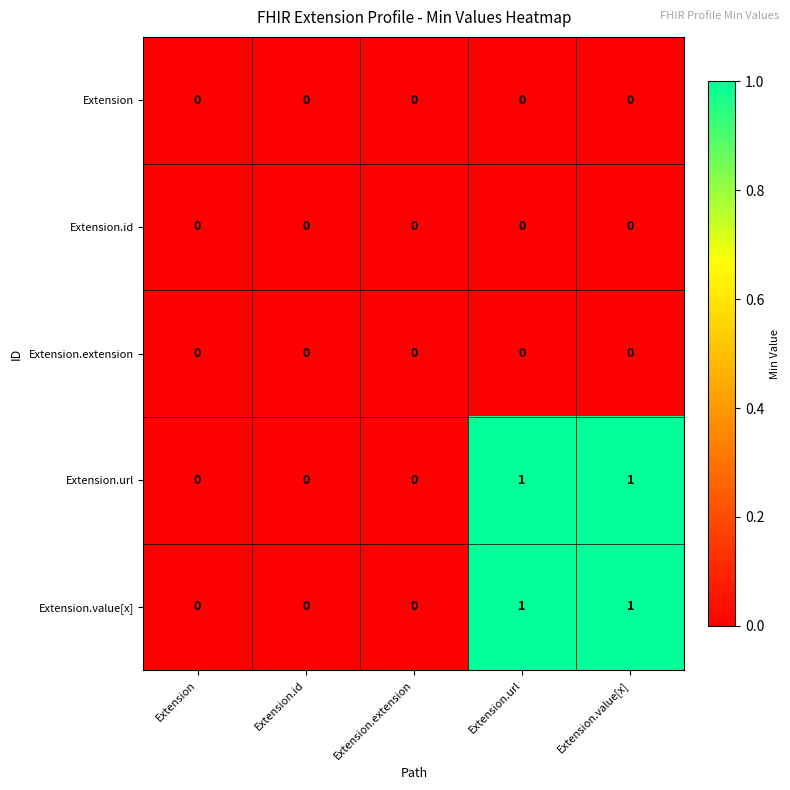

True or false: Extension.value[x] has a value of 1 at Extension.value[x].

True